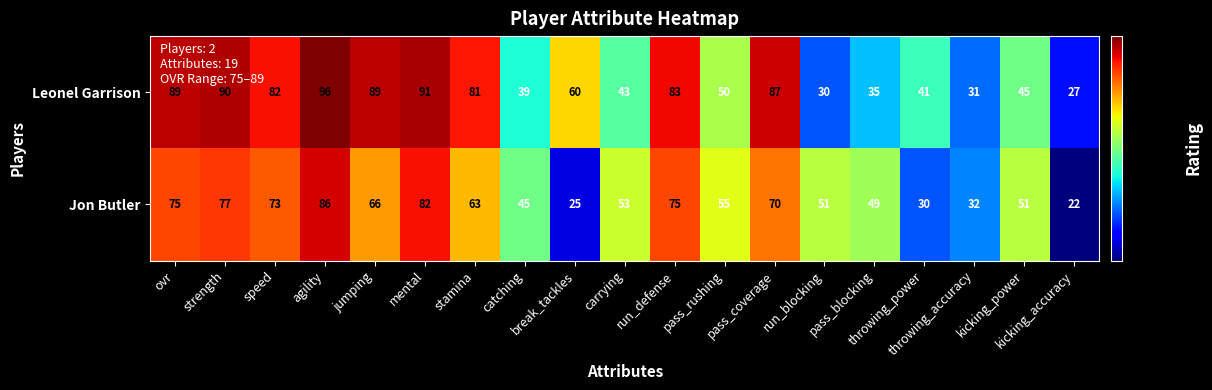

Rank the series by their maximum value, from highest to lowest.

Leonel Garrison, Jon Butler